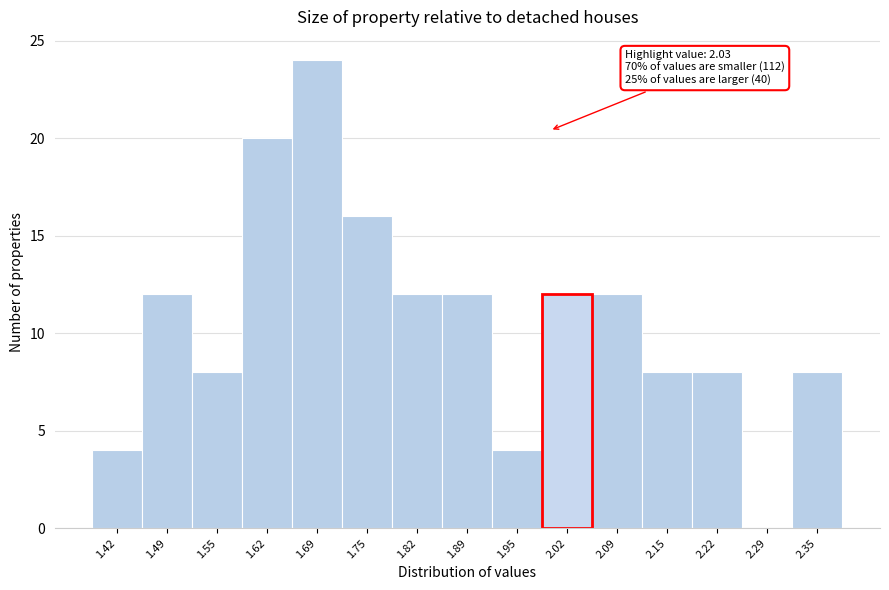

Reading right to left, extract all data points from this chart.

2.35=8	2.29=0	2.22=8	2.15=8	2.09=12	2.02=12	1.95=4	1.89=12	1.82=12	1.75=16	1.69=24	1.62=20	1.55=8	1.49=12	1.42=4